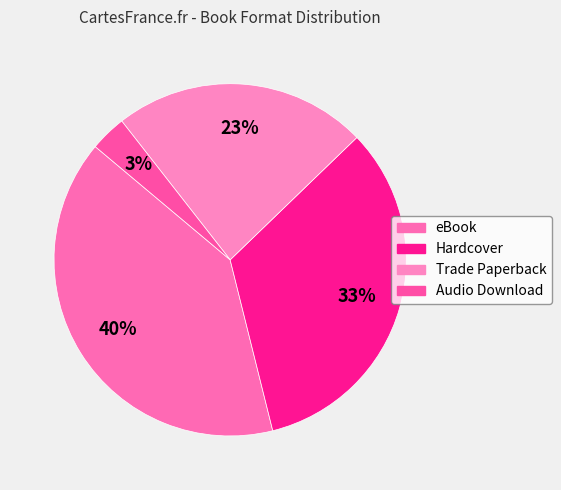

What is the total percentage of Trade Paperback and Audio Download?

26.7%